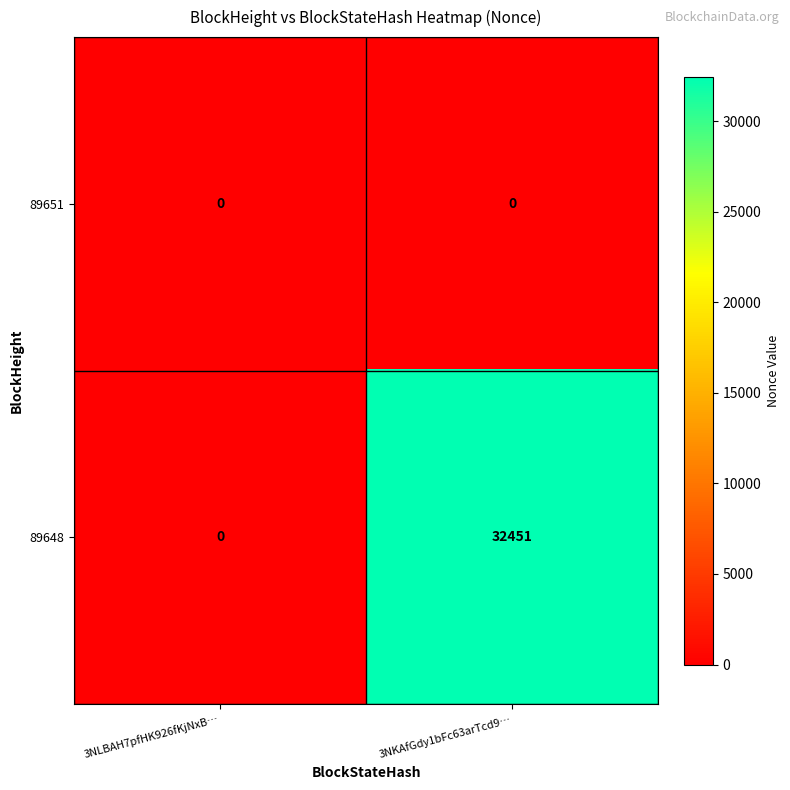

What is the difference between the maximum and minimum values in the 89648 series?

32451